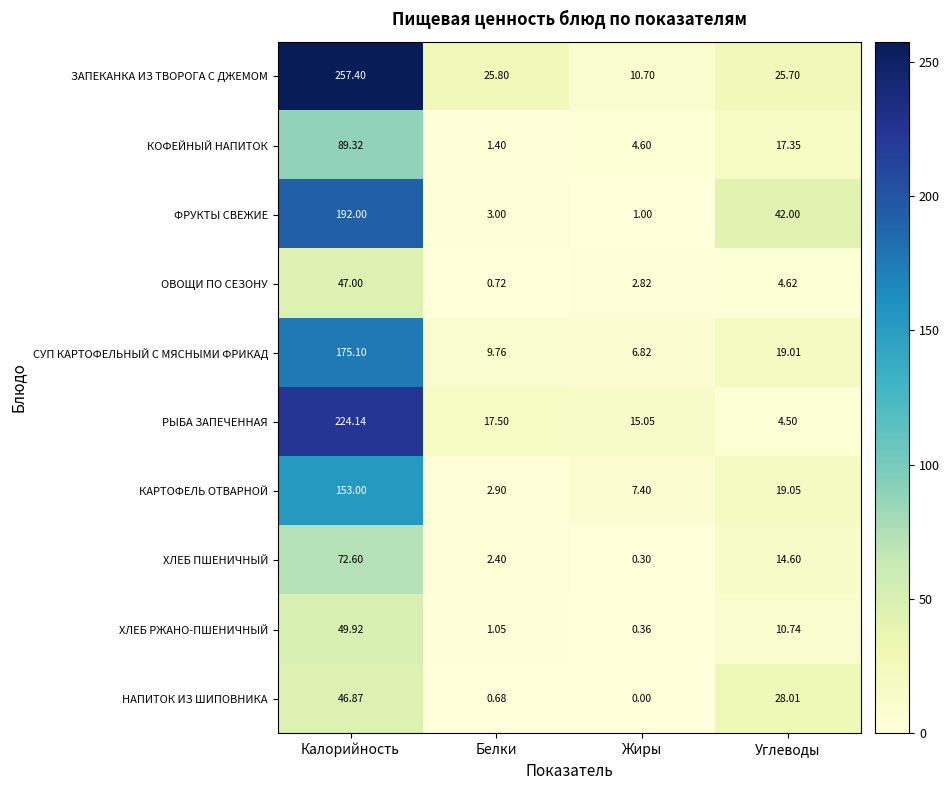

Which series has the largest total across all categories?

ЗАПЕКАНКА ИЗ ТВОРОГА С ДЖЕМОМ